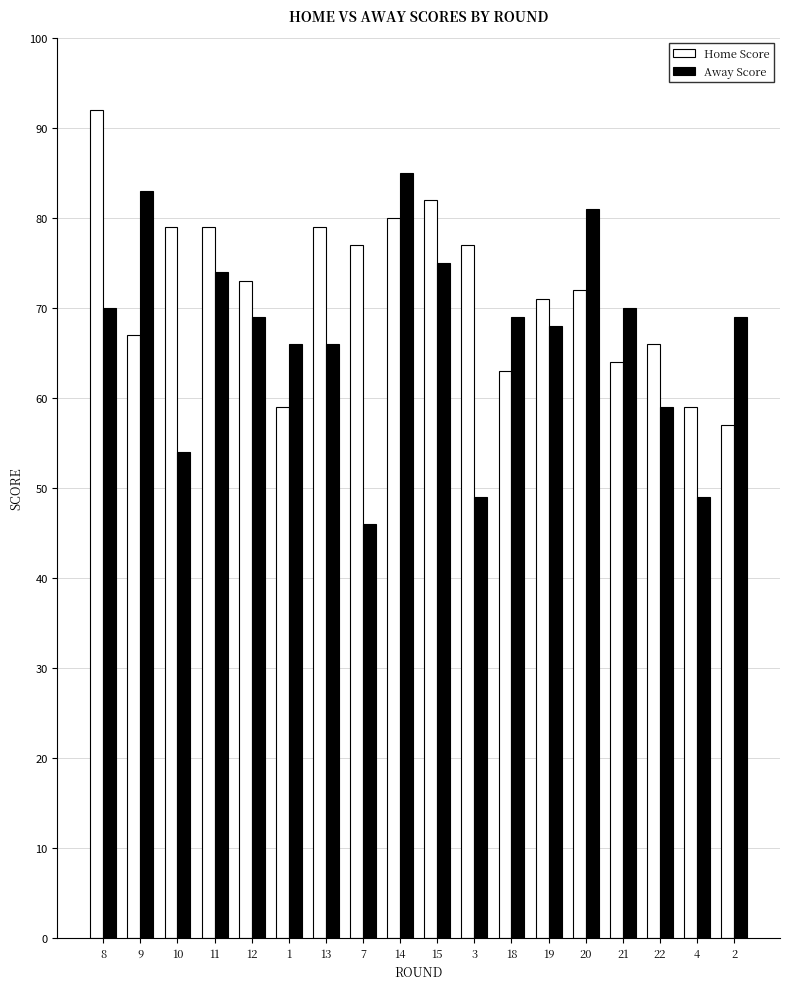

Is it true that Away Score equals 49 at 3?

True